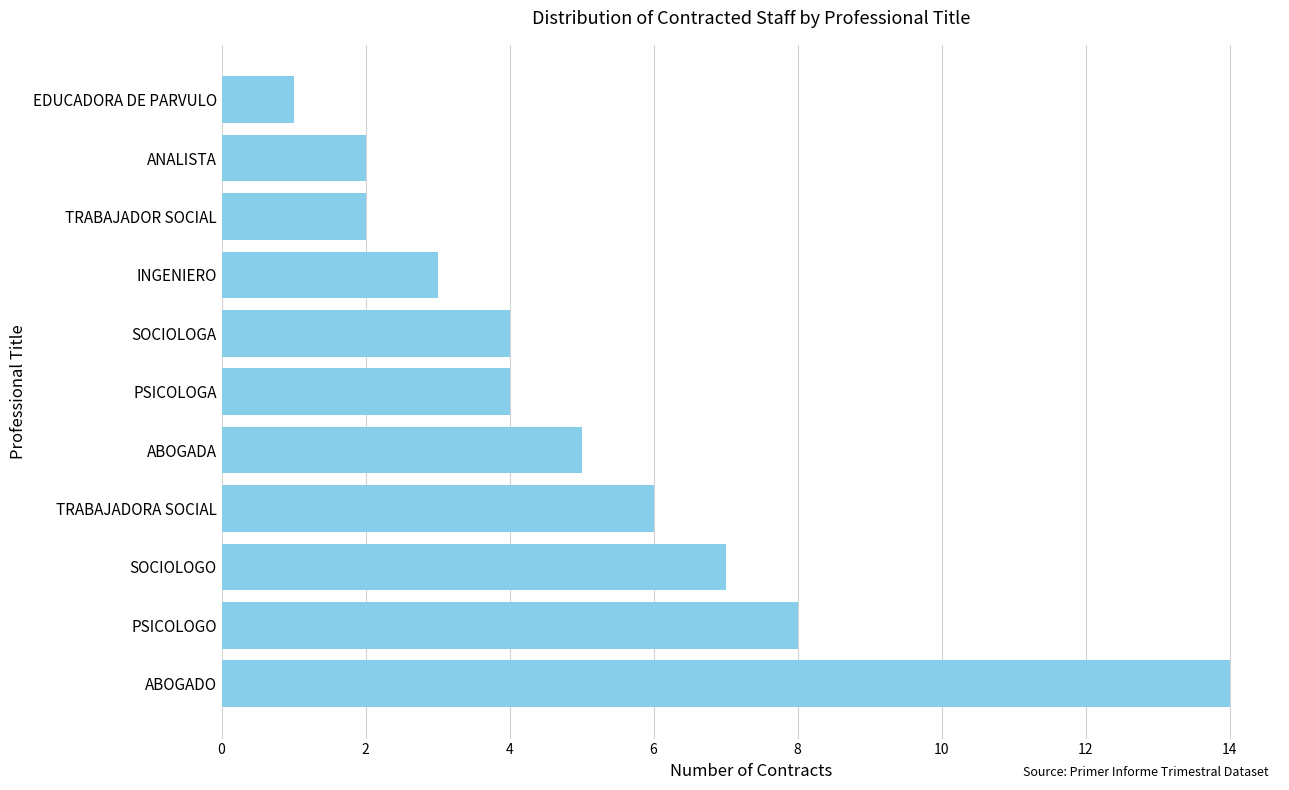

Between TRABAJADORA SOCIAL and INGENIERO, which is larger?

TRABAJADORA SOCIAL